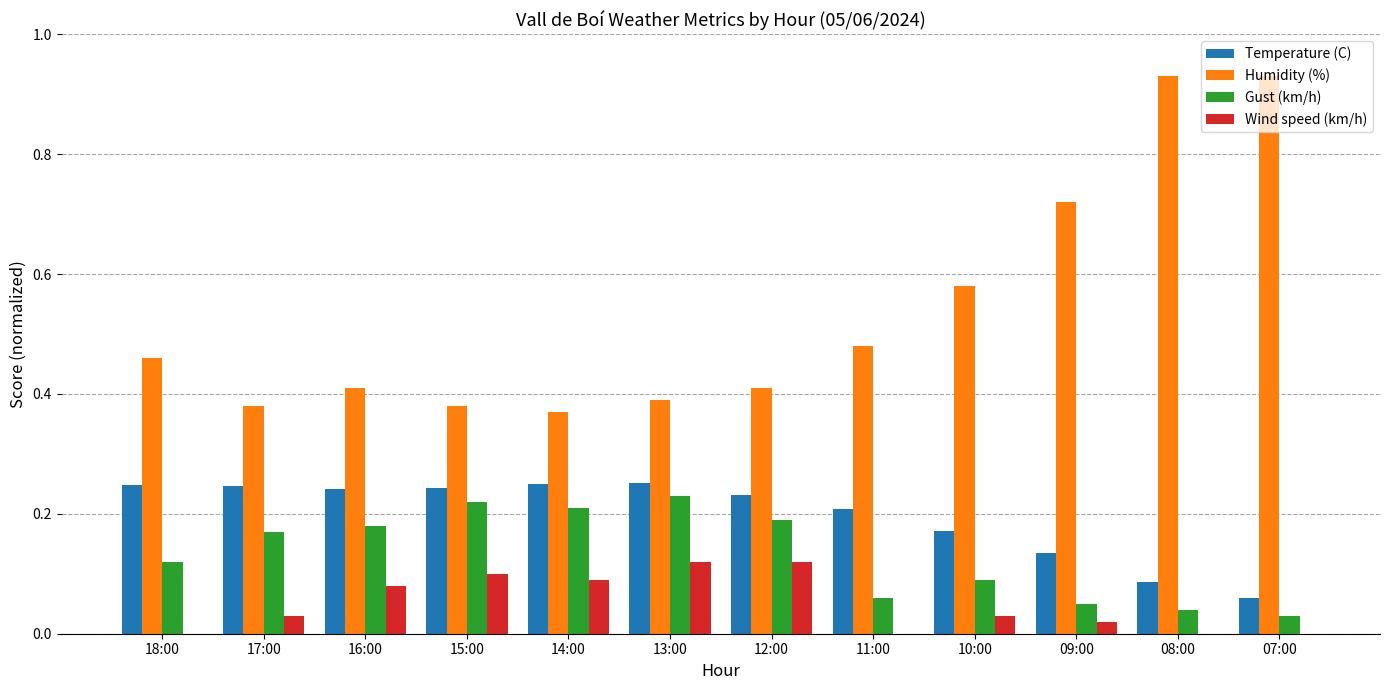

Is the value of Temperature (C) at 17:00 greater than the value of Humidity (%) at 07:00?

No